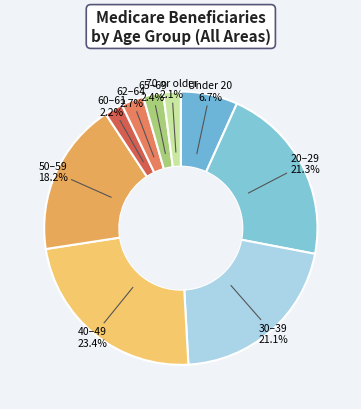

How many slices are in this pie chart?

9